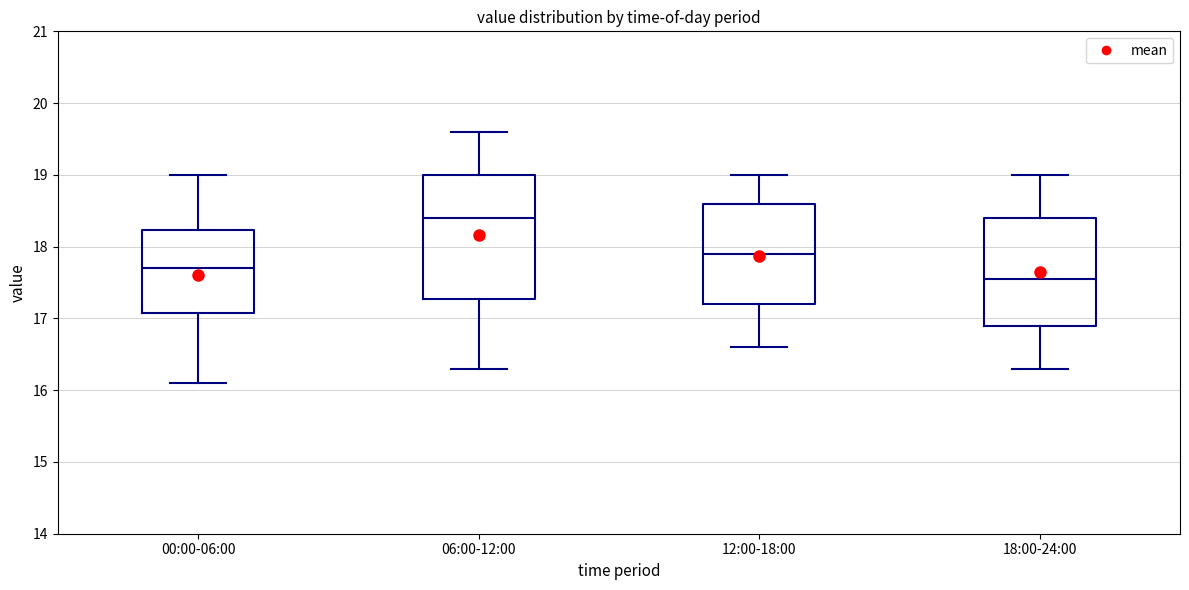

Where does the upper whisker of the box for 06:00-12:00 end on the y-axis? The values are not printed on the chart, so give them approximately, as read against the axis.

19.6